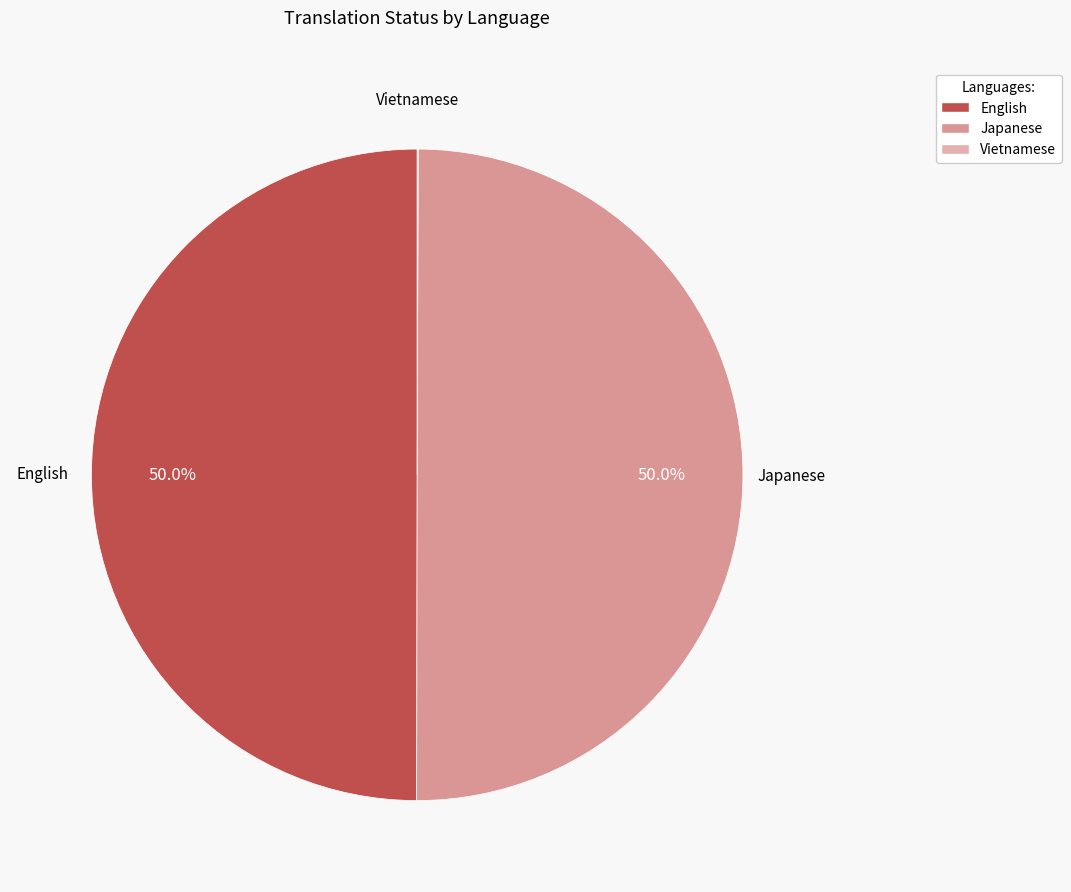

Approximately how many times larger is the value at Japanese compared to English?

1.0